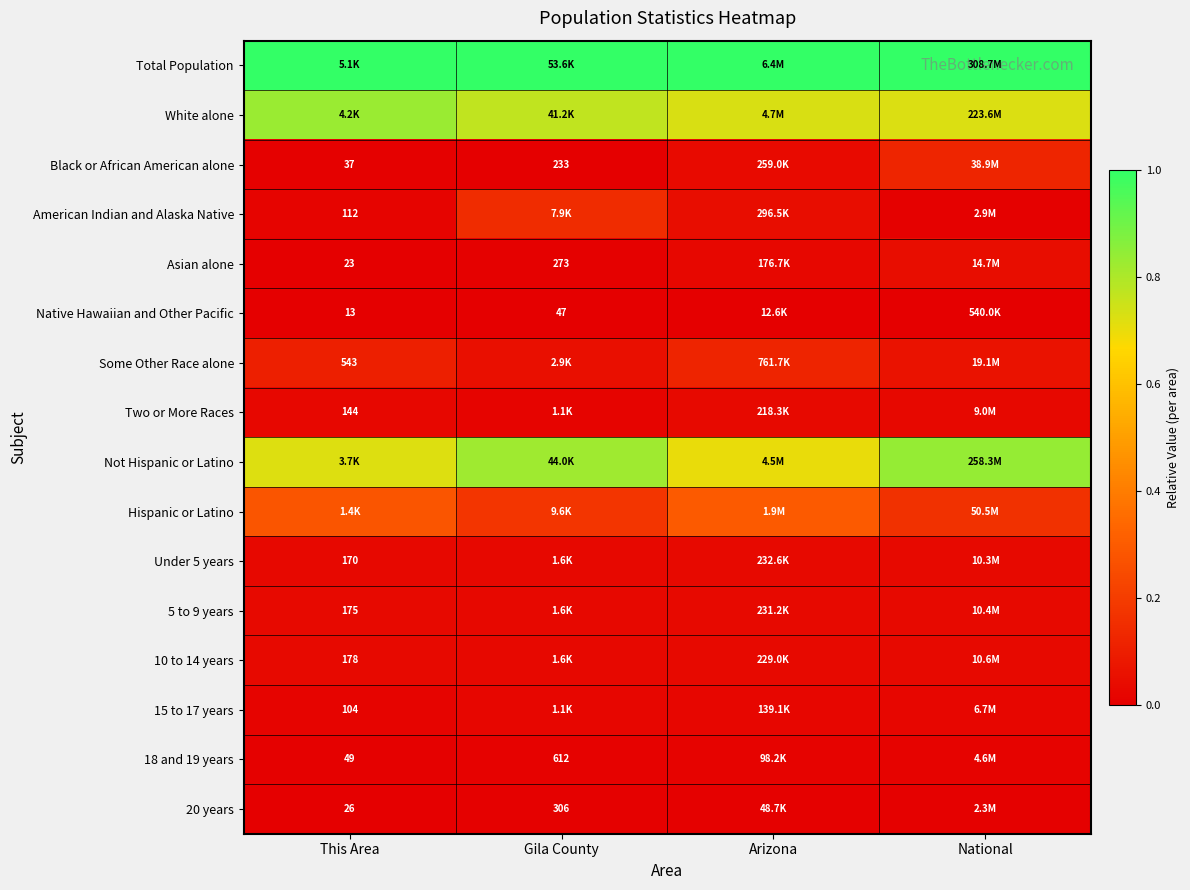

What is the total value across all series at Arizona?

3.1